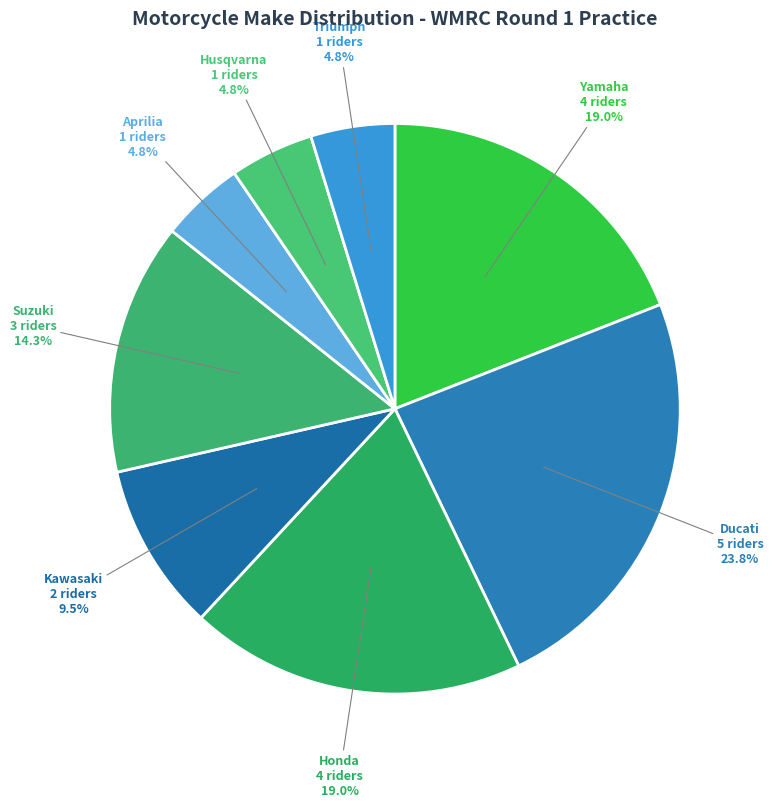

How many slices are in this pie chart?

8